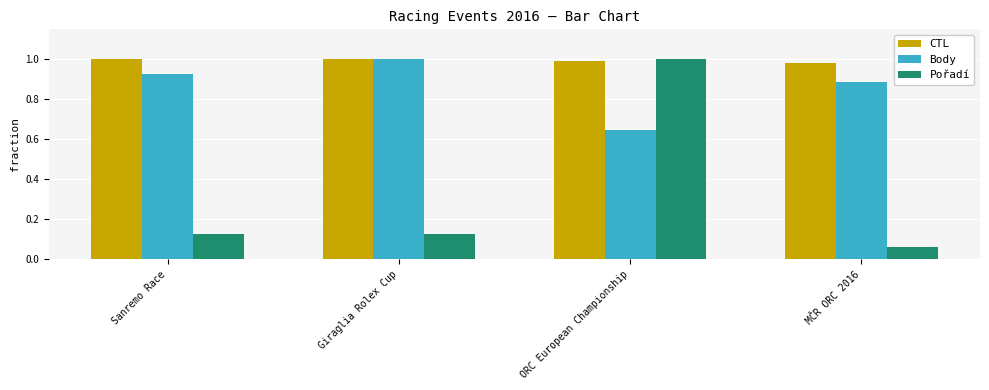

Which series has the largest range (max minus min)?

Pořadí